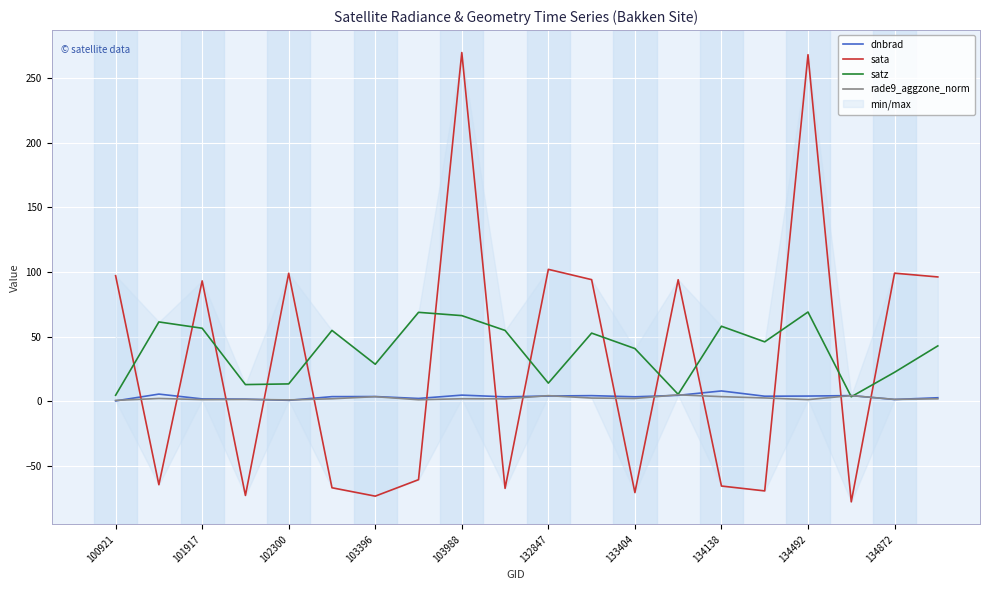

True or false: satz has a value of 40.9 at 133404.

True